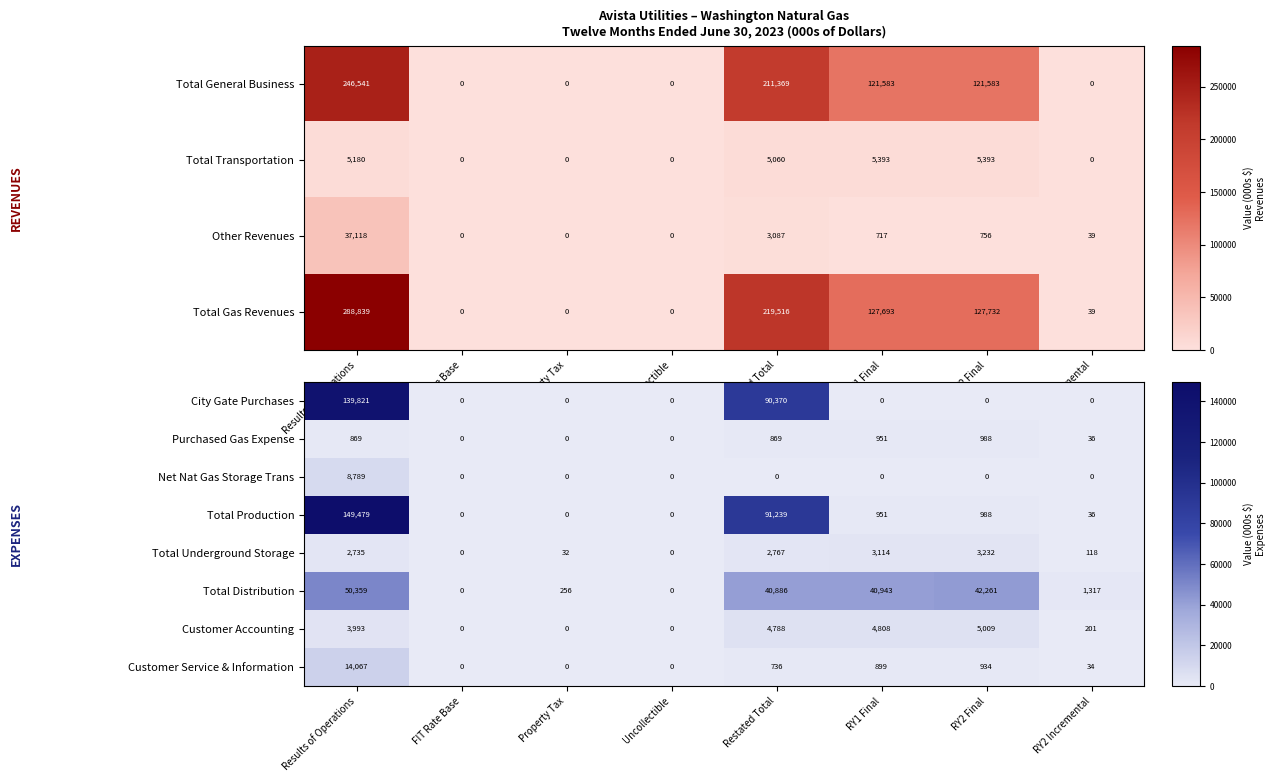

At how many categories does at least one series exceed 73203?

2